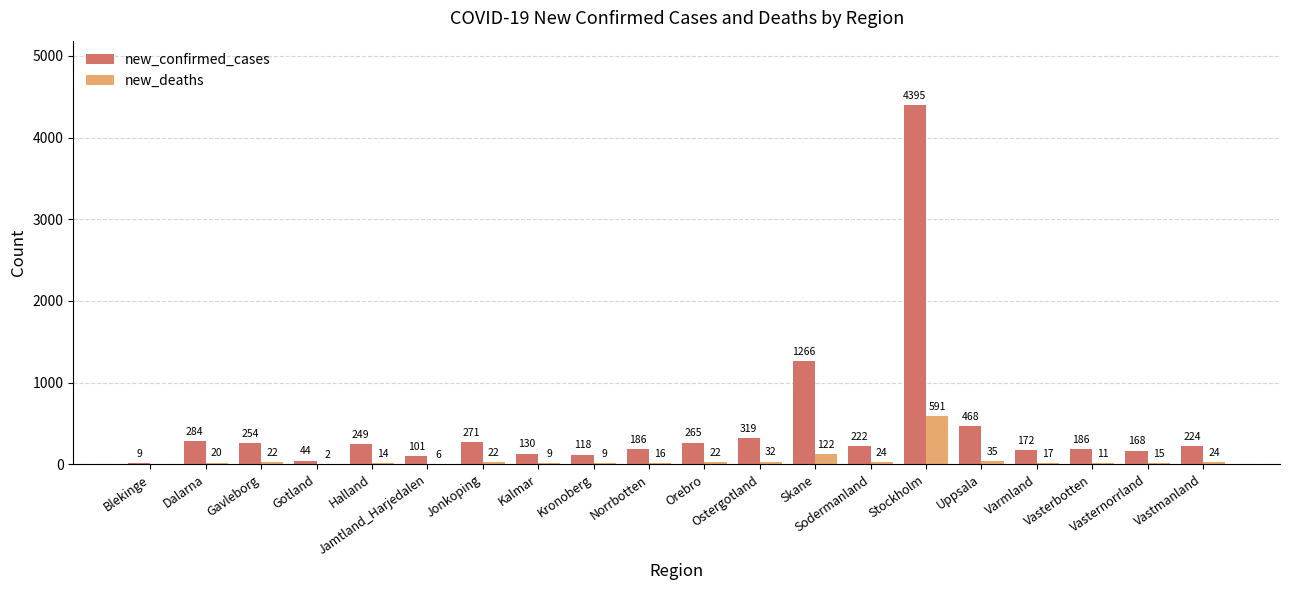

What is the average value of the new_confirmed_cases series?

467